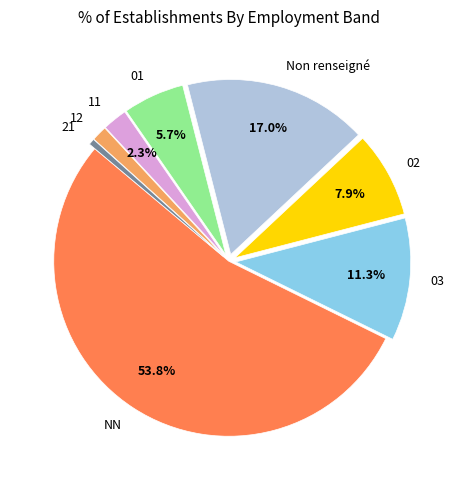

To the nearest percent, what portion does 11 represent?

2%